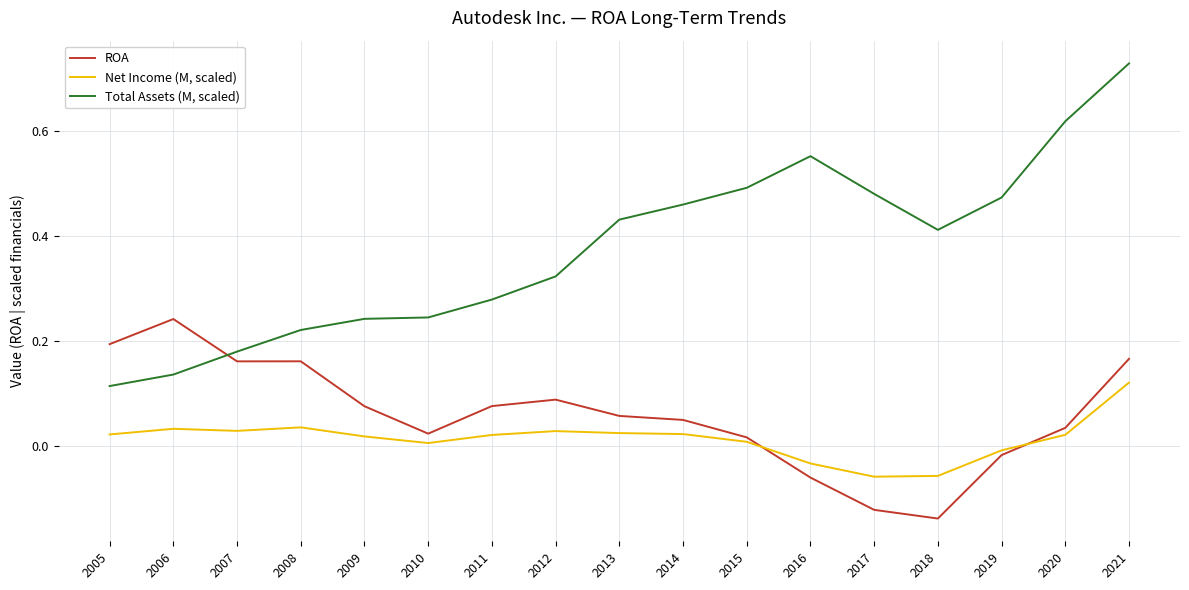

True or false: Total Assets (M, scaled) and Net Income (M, scaled) cross at least once.

False